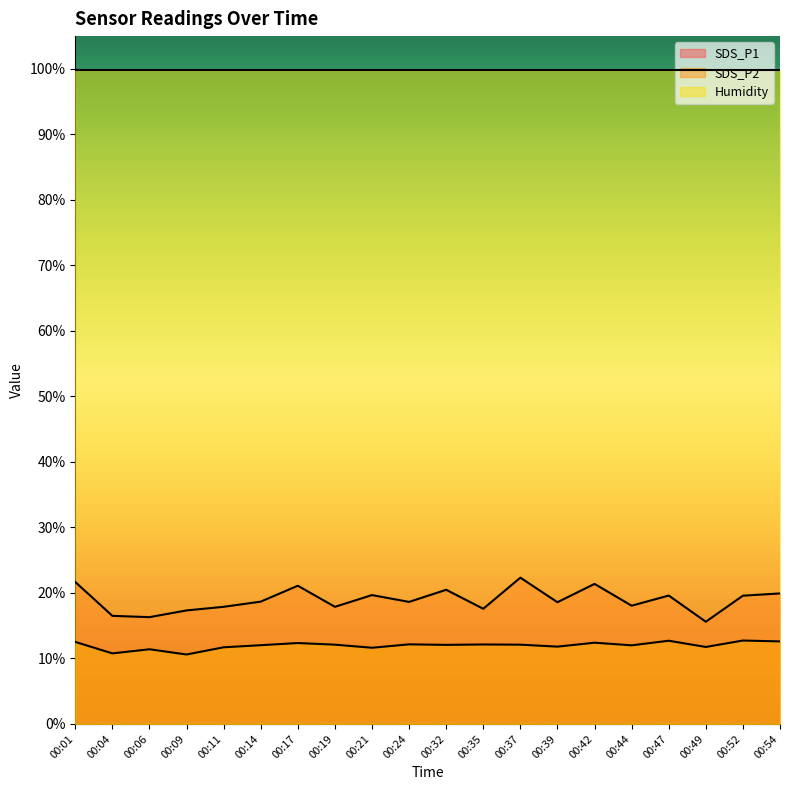

True or false: SDS_P2 has a value of 4.7 at 00:24.

False